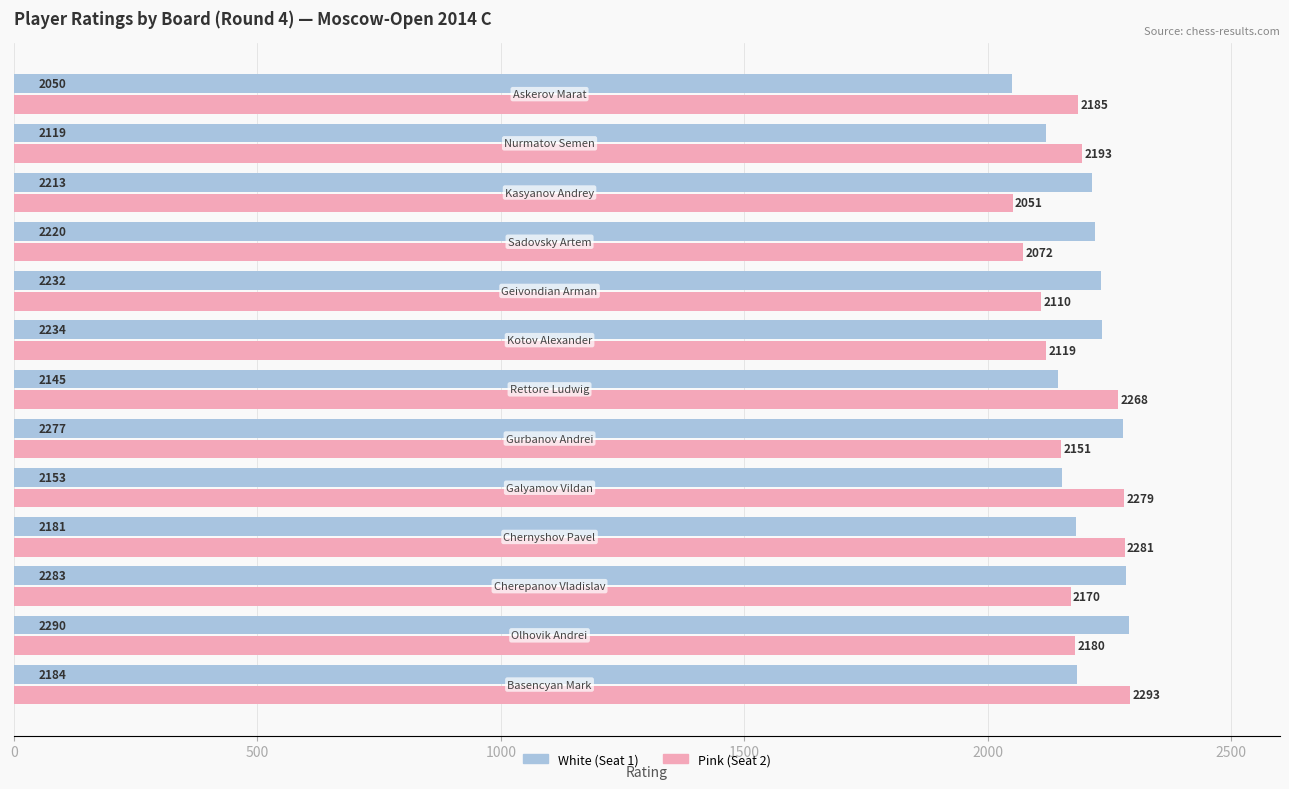

Which series has the widest spread of values?

Pink (Seat 2)